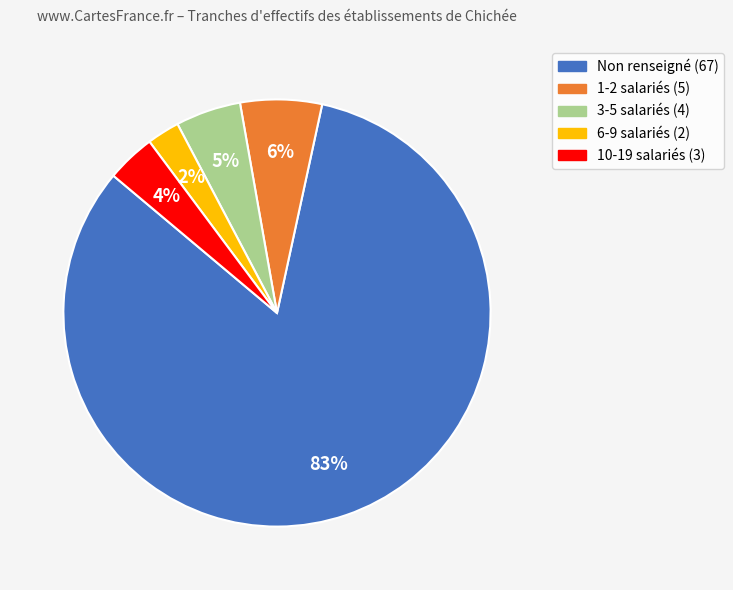

To the nearest percent, what is the average slice percentage?

20%